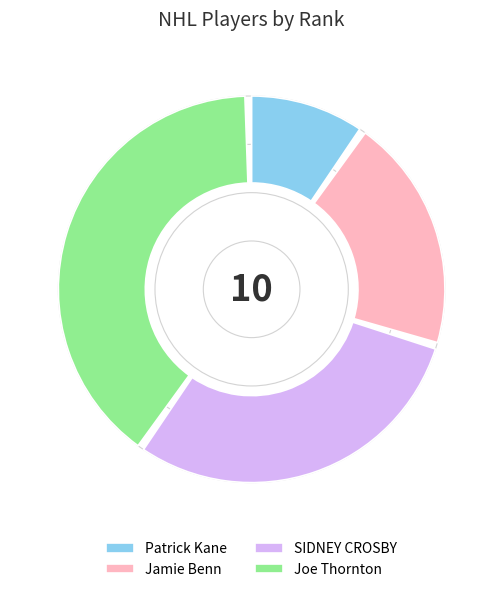

Which category has the biggest portion of the pie?

Joe Thornton